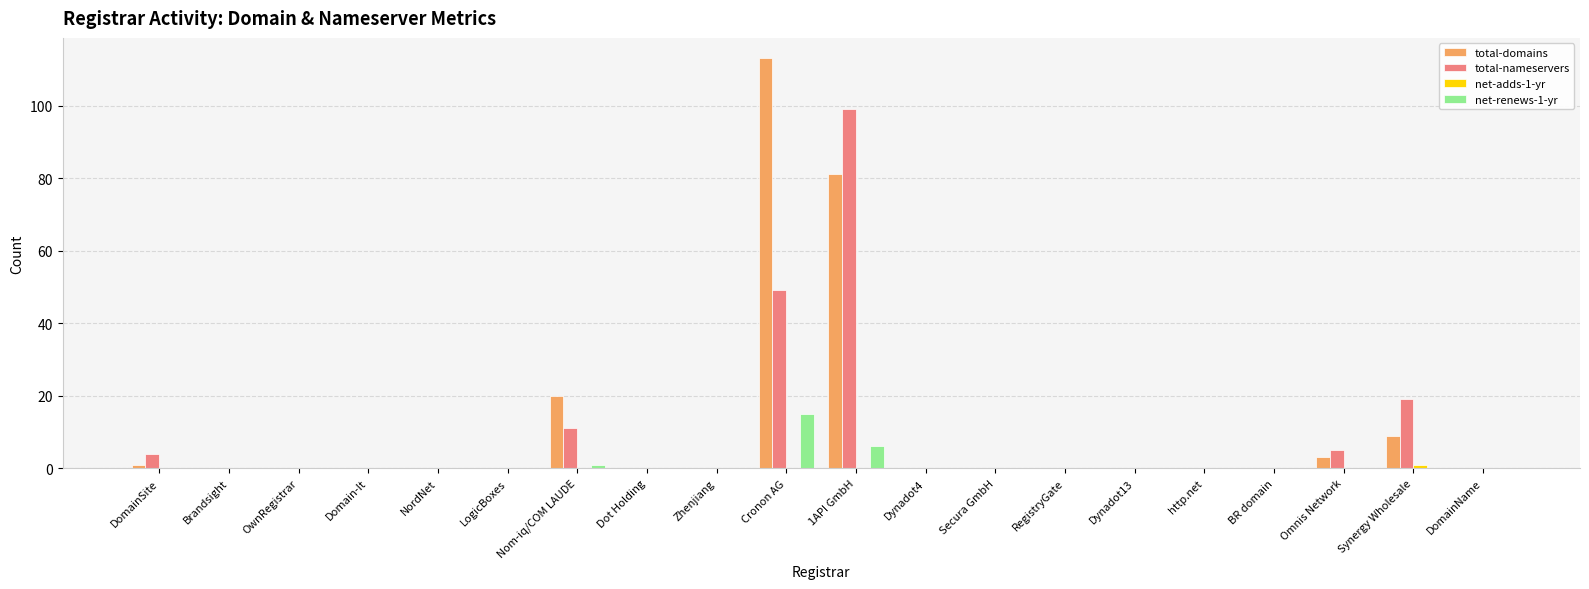

At which category does the chart reach its peak across all series?

Cronon AG